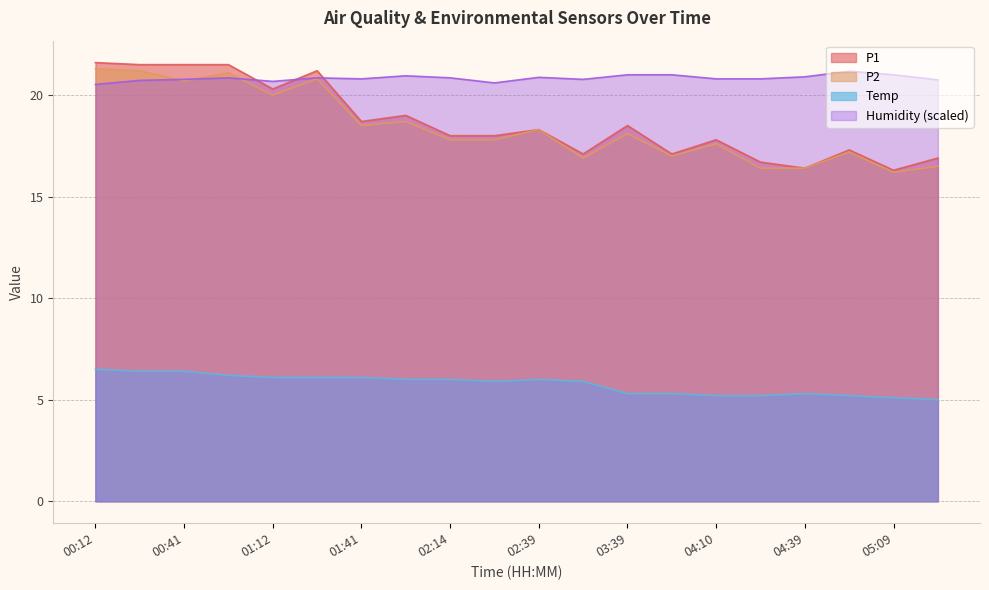

Where do P1 and Humidity first cross each other?

00:56 and 01:12